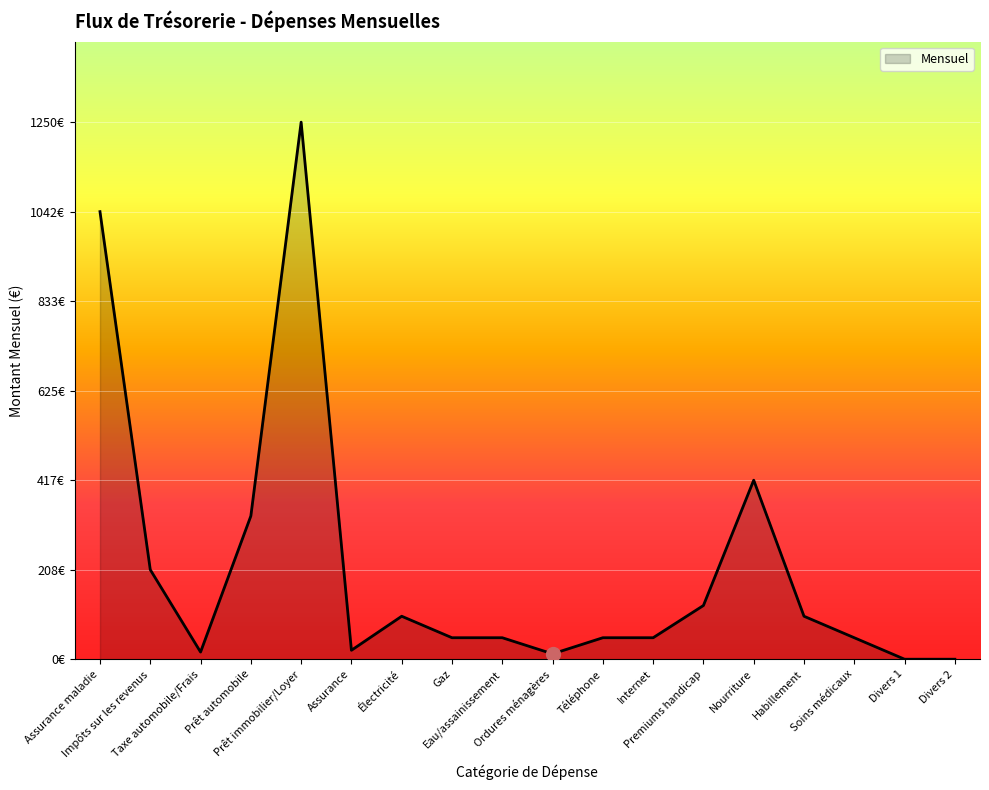

The chart shows a value of 12.5 at Ordures ménagères. True or false?

True